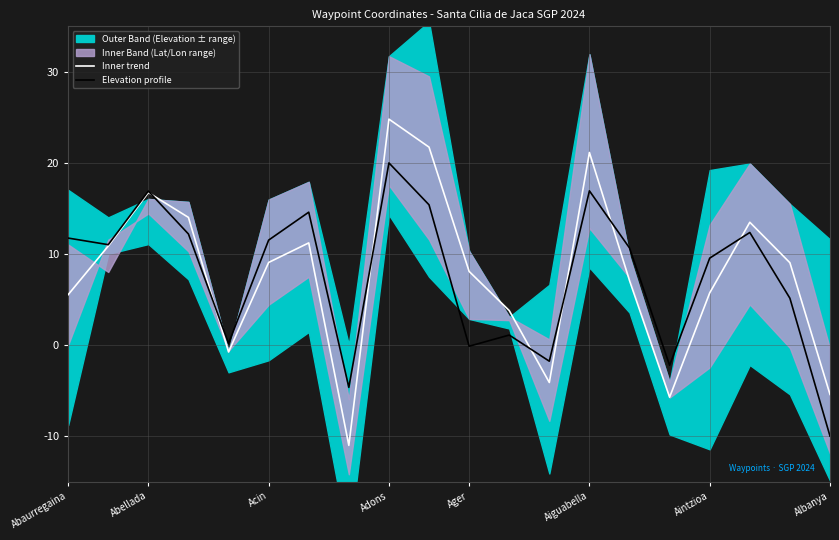

True or false: Elevation profile has more than 1 interior local peaks.

True